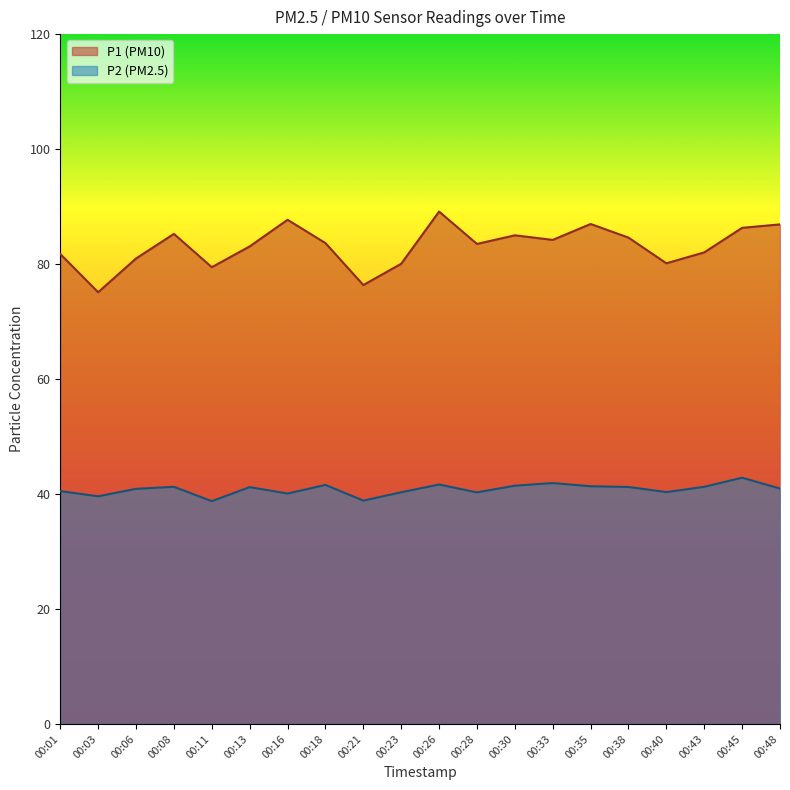

What are all the series names shown in the legend?

P1 (PM10), P2 (PM2.5)